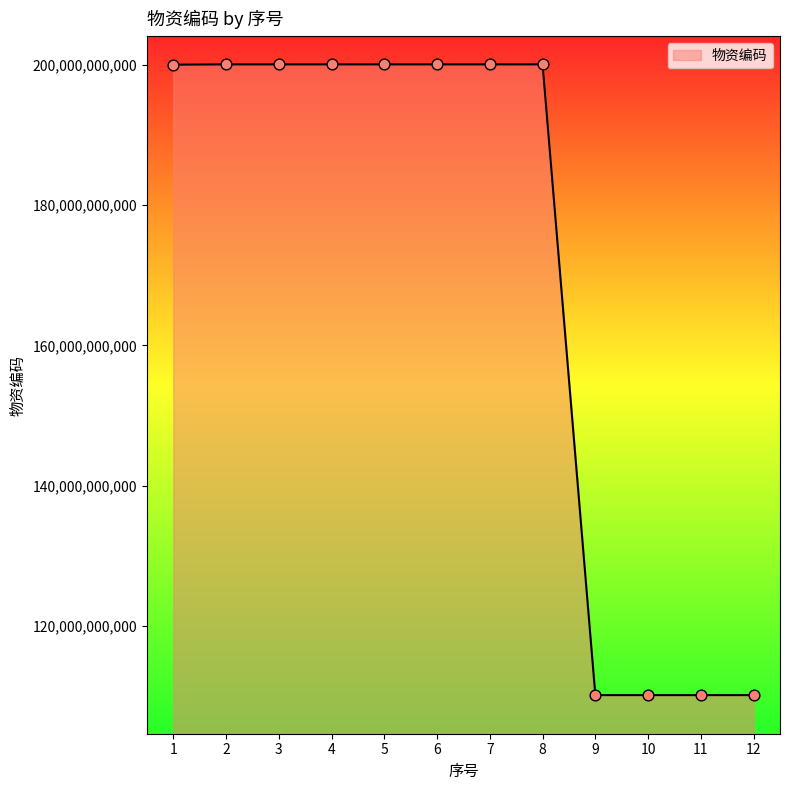

What is the change in value from 5 to 11?

-89919930004